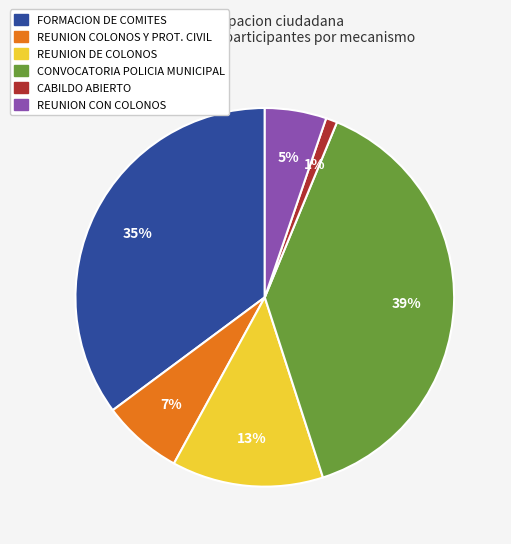

Does any single category account for the majority?

No